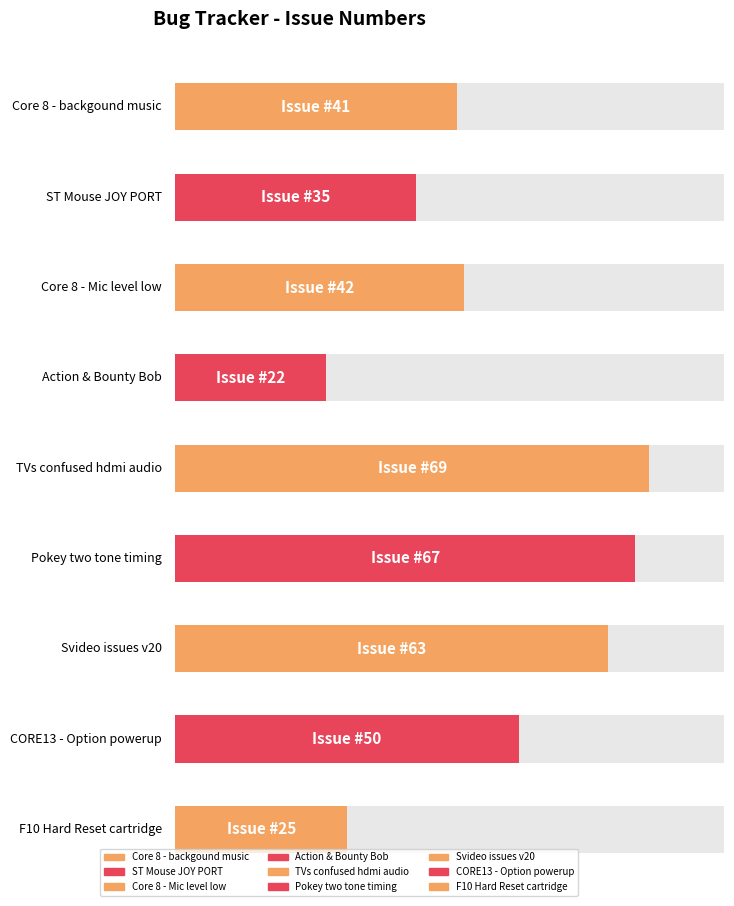

What is the difference between the values at Pokey two tone timing and TVs confused hdmi audio?

2